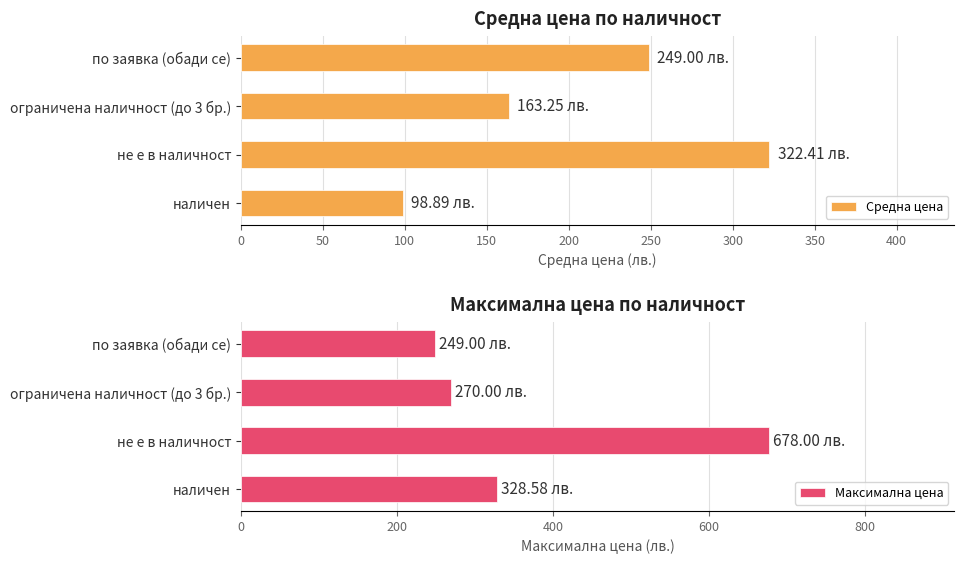

How many groups of bars are there?

4